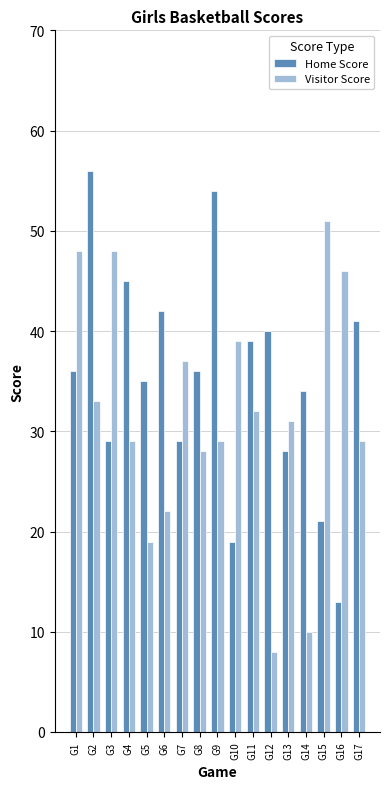

Reading left to right, transcribe all the data shown in this chart.

Home Score: 36	56	29	45	35	42	29	36	54	19	39	40	28	34	21	13	41
Visitor Score: 48	33	48	29	19	22	37	28	29	39	32	8	31	10	51	46	29